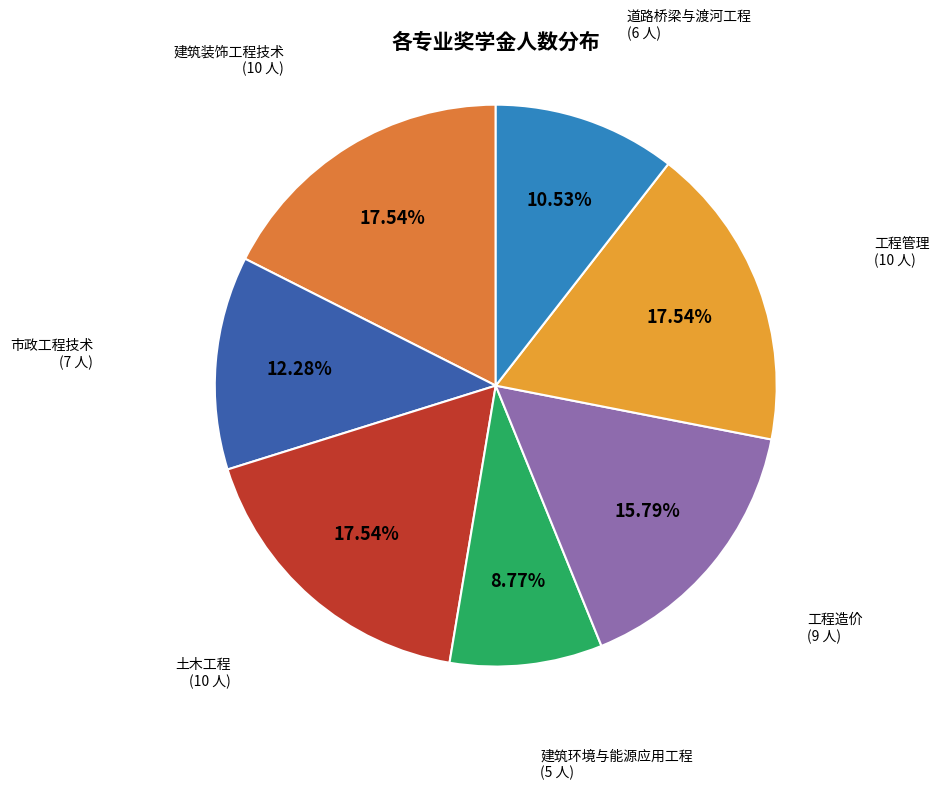

Does any single category account for the majority?

No